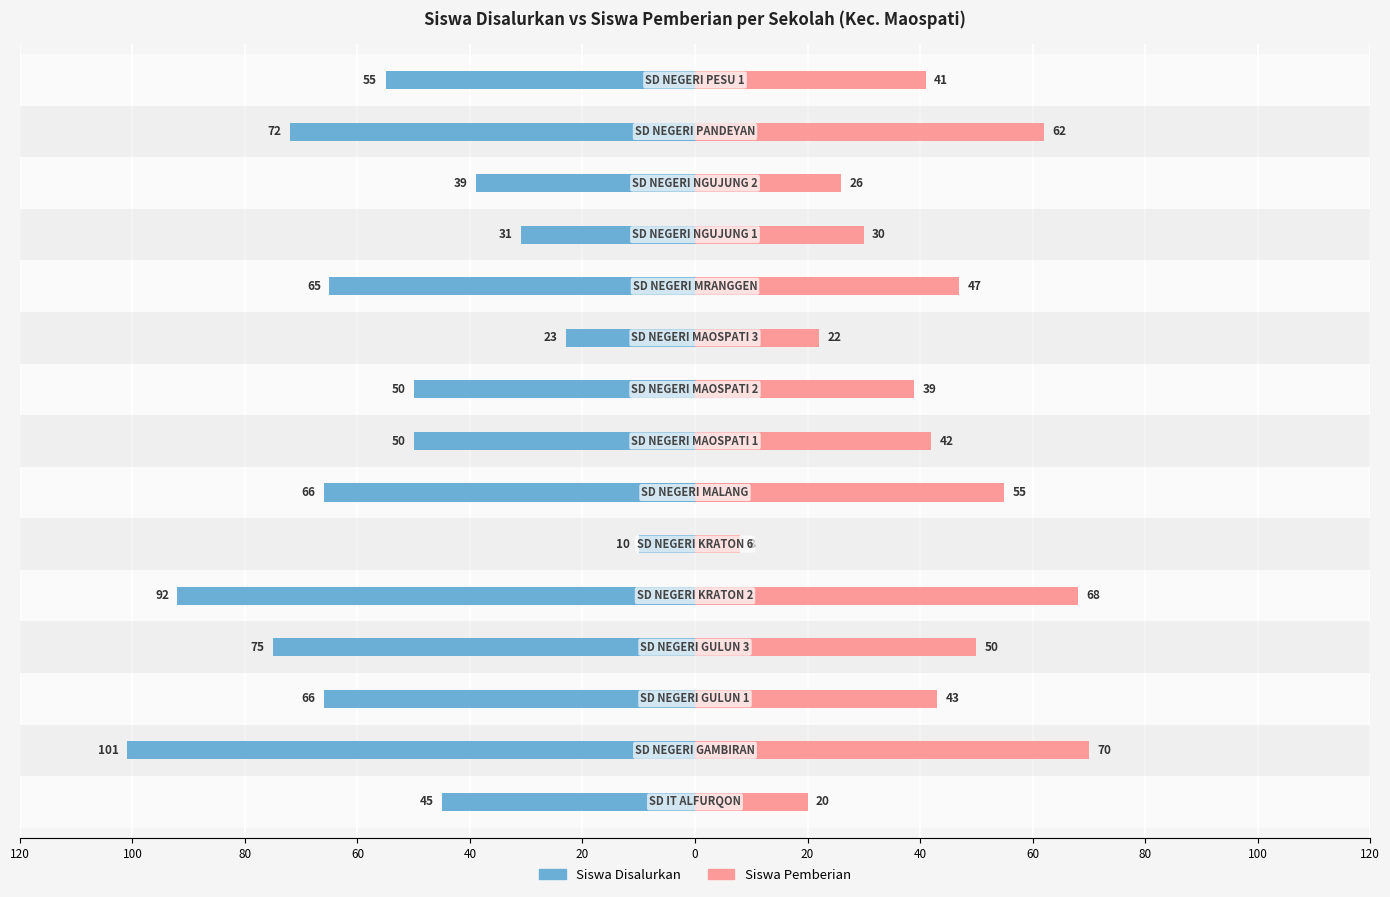

True or false: Siswa Disalurkan has a value of -92 at 40.

True